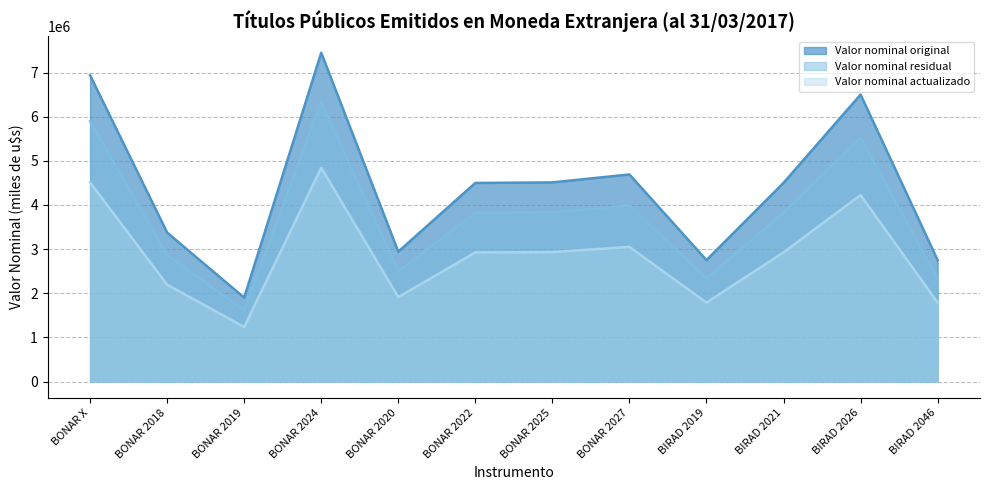

What is the difference between the second highest and second lowest values in the Valor nominal residual series?

3559504.9